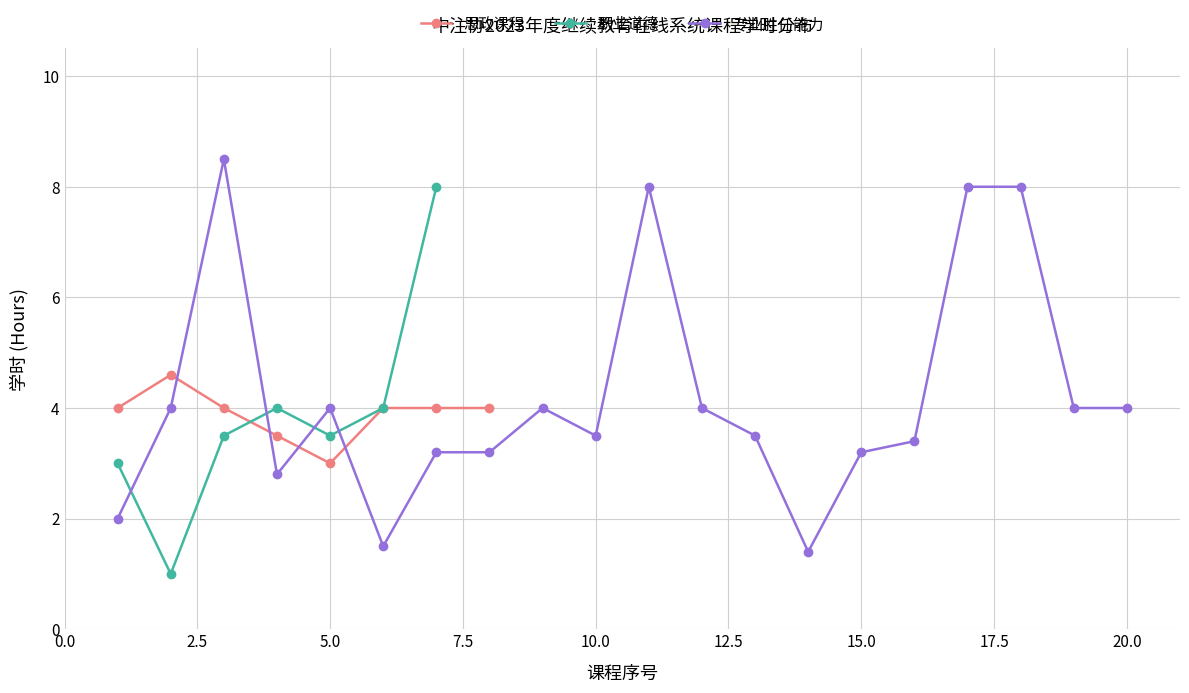

How many interior local valleys (lower than both neighbors) does the data have?

1